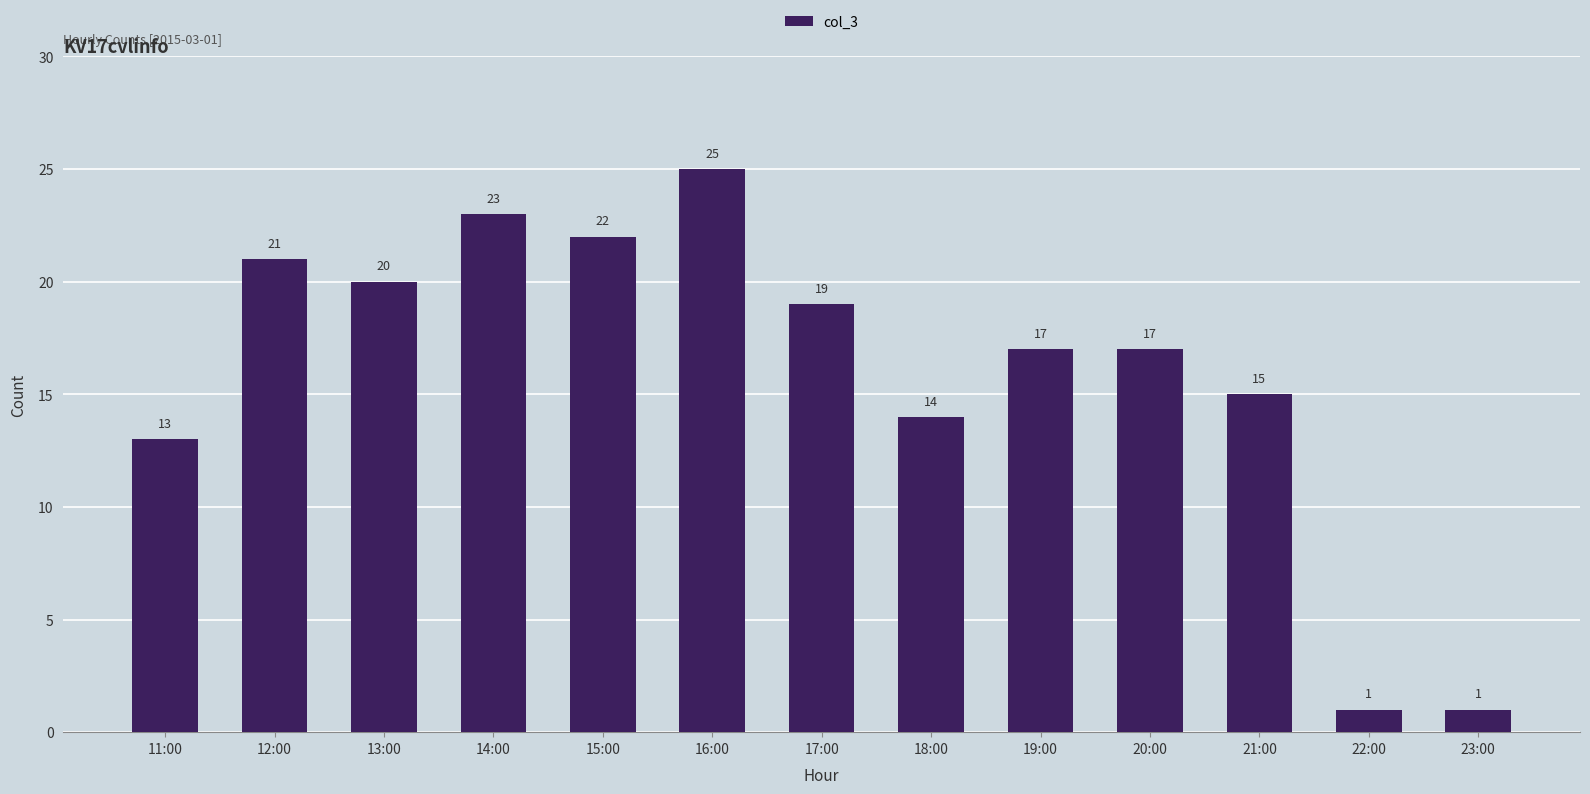

What is the ratio of the value at 20:00 to the value at 21:00?

1.1